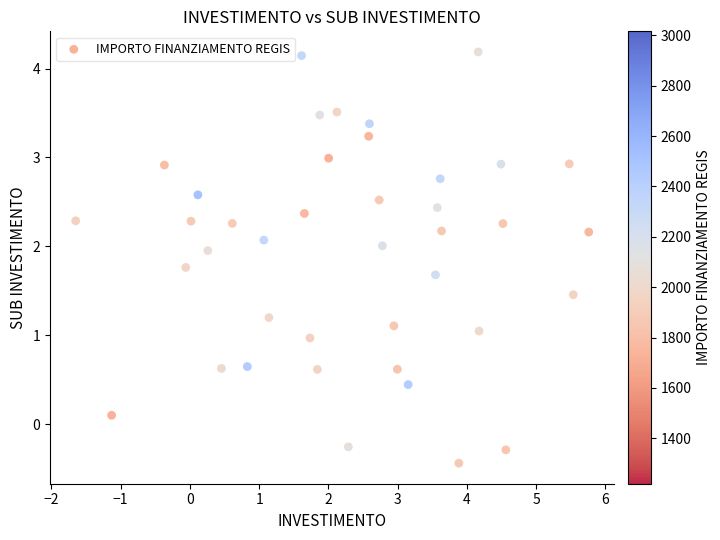

What is the range of X values (max minus min)?

7.4